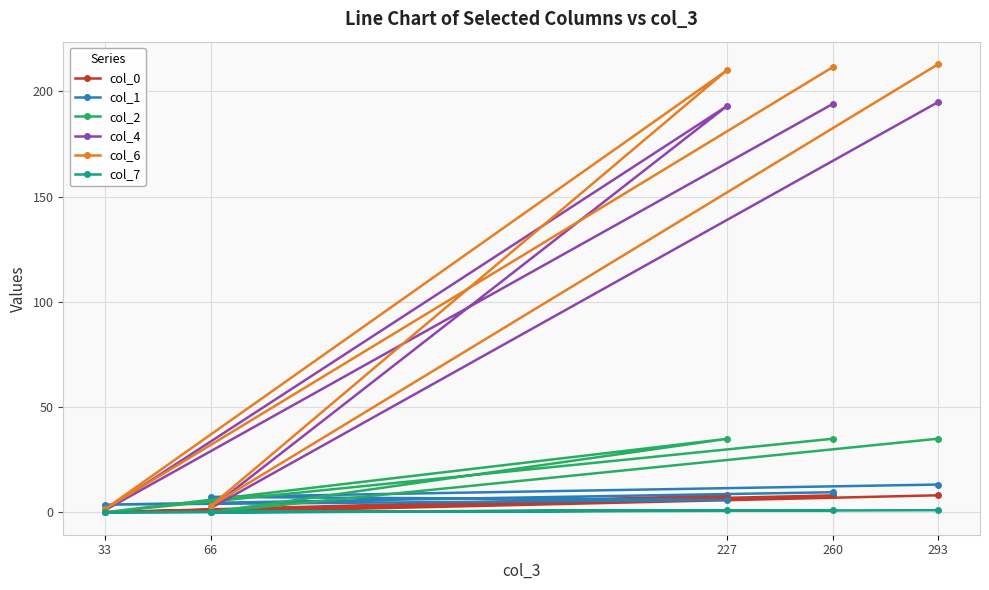

Reading right to left, extract all data points from this chart.

col_0: 8.1	0.1	8.0	0.1	8.1
col_1: 9.6	3.6	5.9	7.3	13.2
col_2: 35.0	0.1	34.9	0.1	35.0
col_4: 194.0	1.0	193.0	2.0	195.0
col_6: 211.5	1.5	210.0	3.0	213.0
col_7: 1.0	0.0	1.0	0.0	1.0